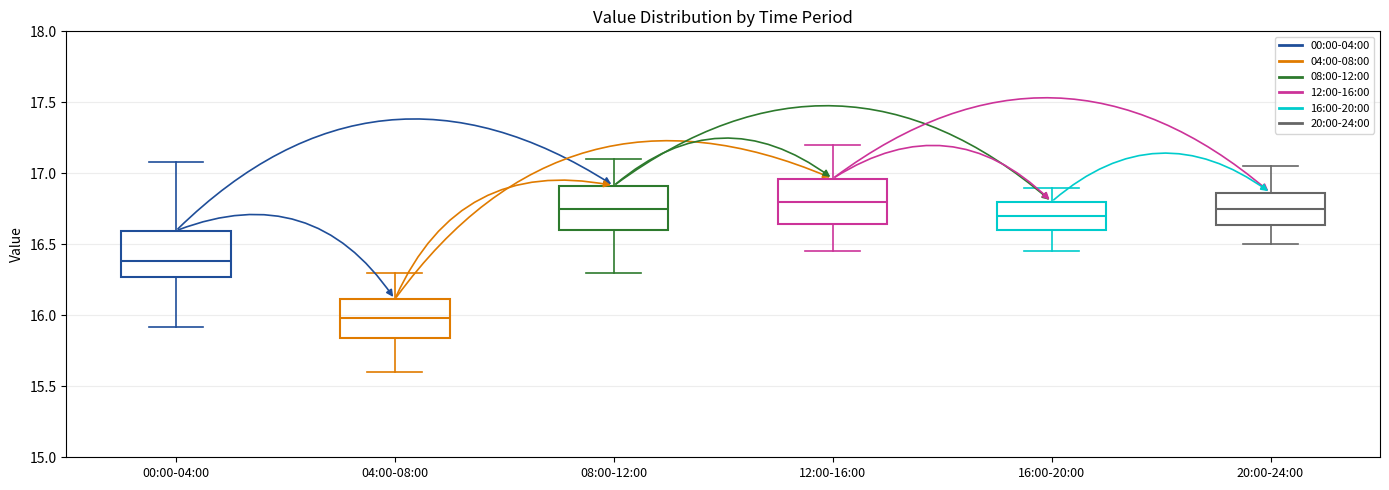

Where does the lower whisker of the box for 00:00-04:00 end on the y-axis? The values are not printed on the chart, so give them approximately, as read against the axis.

15.90